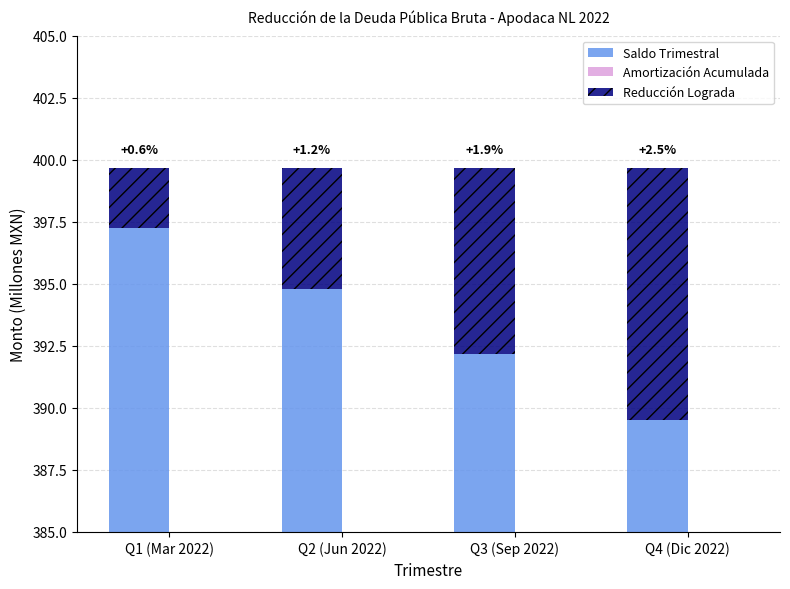

True or false: Reducción Lograda has a value of 15.4 at Q4 (Dic 2022).

False